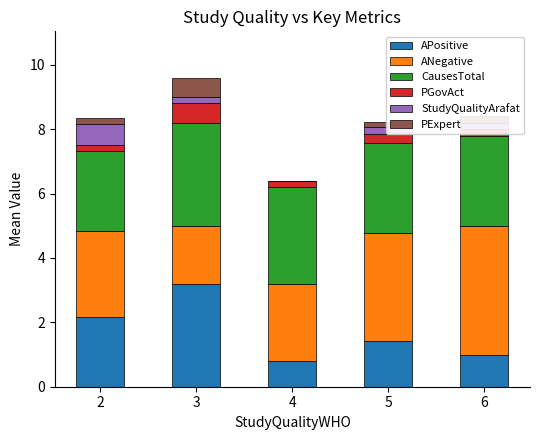

Count the number of categories in the chart.

5